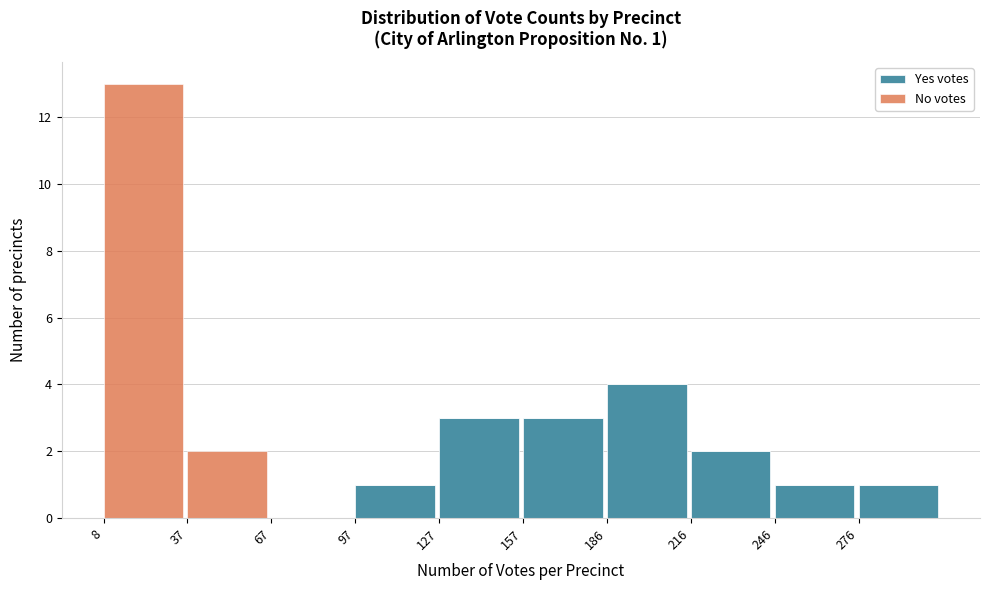

Reading left to right, transcribe the values for Yes votes.

8=0	37=0	67=0	97=1	127=3	157=3	186=4	216=2	246=1	276=1